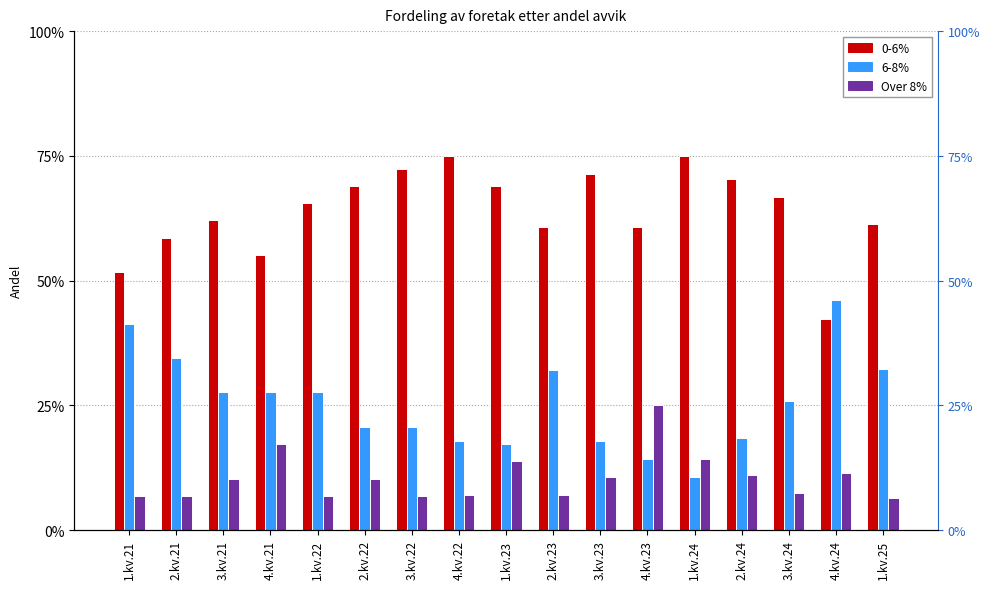

Is the value of 6-8% at 1.kv.22 greater than the value of Over 8% at 3.kv.21?

Yes